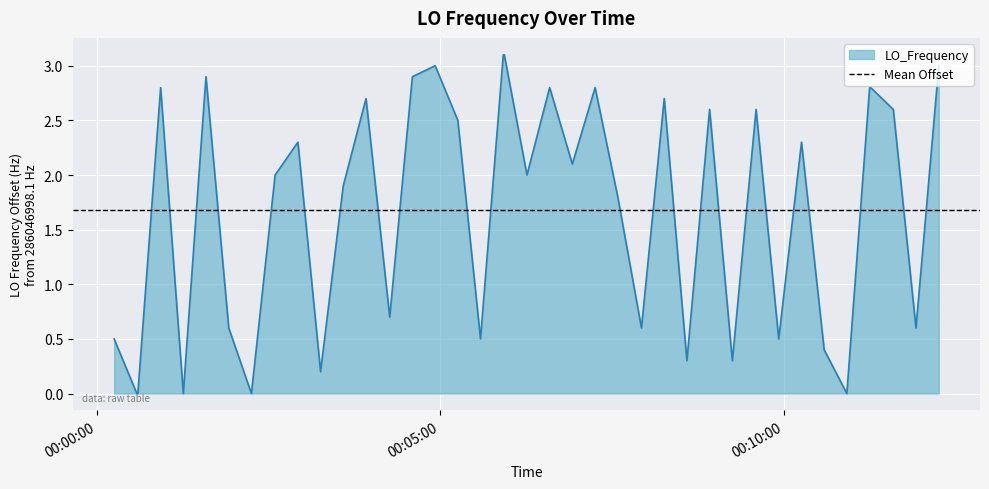

How many points are higher than both their immediate neighbors (excluding endpoints)?

11